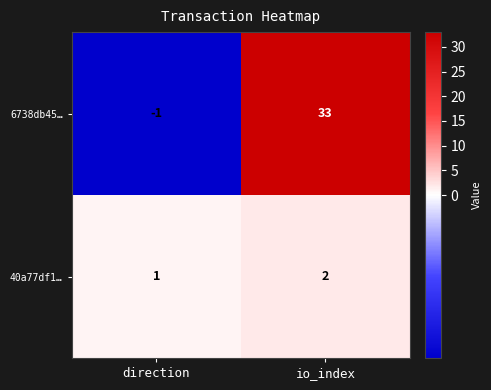

Which series has the widest spread of values?

6738db45…